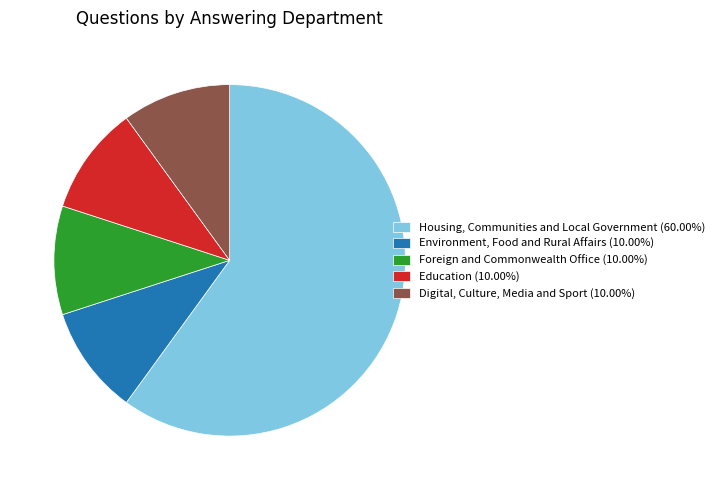

What is the ratio of the value at Housing, Communities and Local Government (60.00%) to the value at Education (10.00%)?

6.0